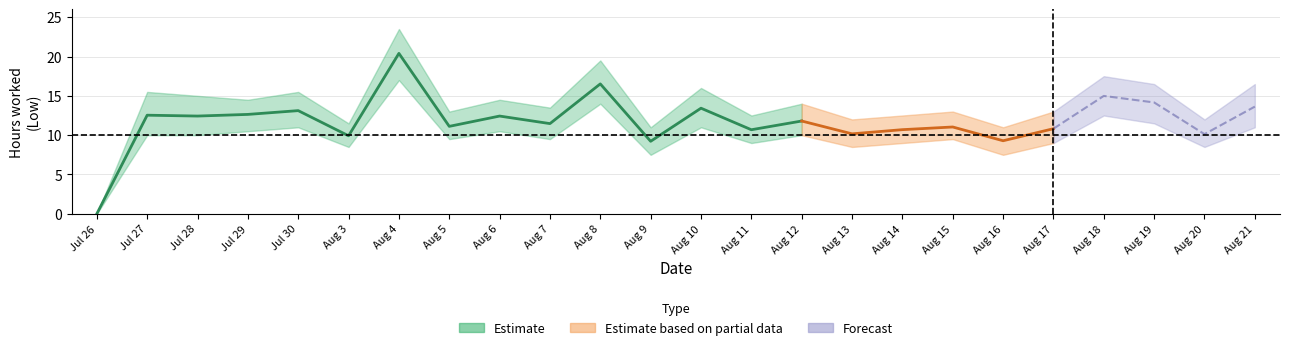

Is it true that Low upper equals 14.5 at 6?

True